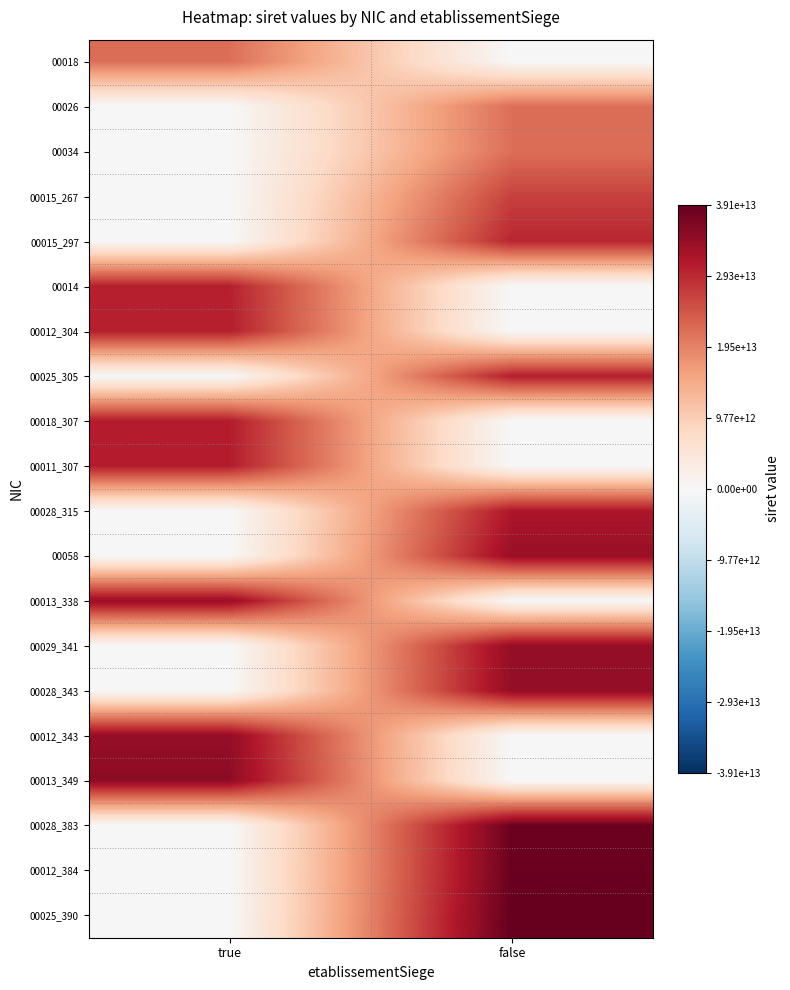

Reading left to right, list all the values displayed in this chart.

00018: true=21700577600018	false=0
00026: true=0	false=21700577600026
00034: true=0	false=21700577600034
00015_267: true=0	false=26700577500015
00015_297: true=0	false=29700609000015
00014: true=30294645400014	false=0
00012_304: true=30471901600012	false=0
00025_305: true=0	false=30501636200025
00018_307: true=30736130300018	false=0
00011_307: true=30736131100011	false=0
00028_315: true=0	false=31517831900028
00058: true=0	false=33831709200058
00013_338: true=33873589700013	false=0
00029_341: true=0	false=34191061000029
00028_343: true=0	false=34328121800028
00012_343: true=34328778500012	false=0
00013_349: true=34920861100013	false=0
00028_383: true=0	false=38351636600028
00012_384: true=0	false=38472197300012
00025_390: true=0	false=39091109700025